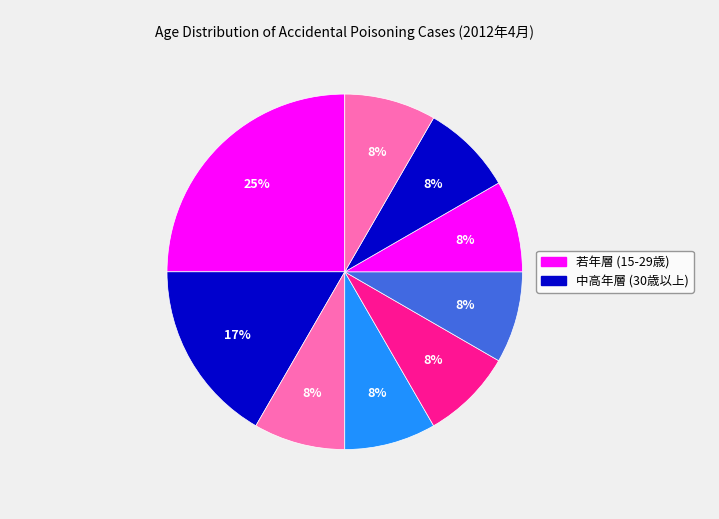

To the nearest percent, what is the difference between the largest and smallest slice percentages?

17%